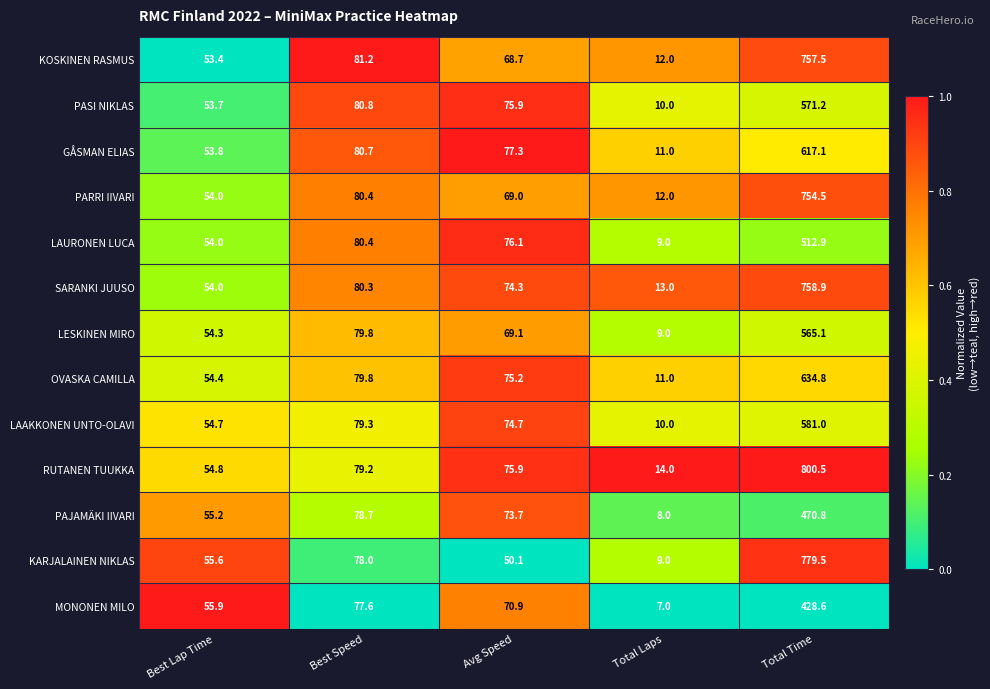

Which category has the lowest value across all series?

Total Laps